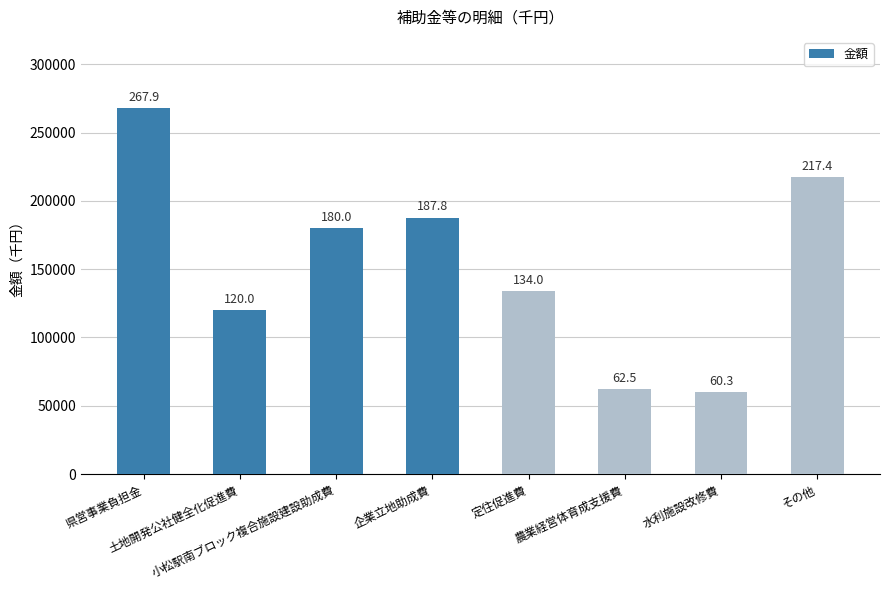

How many bars are there in total?

8